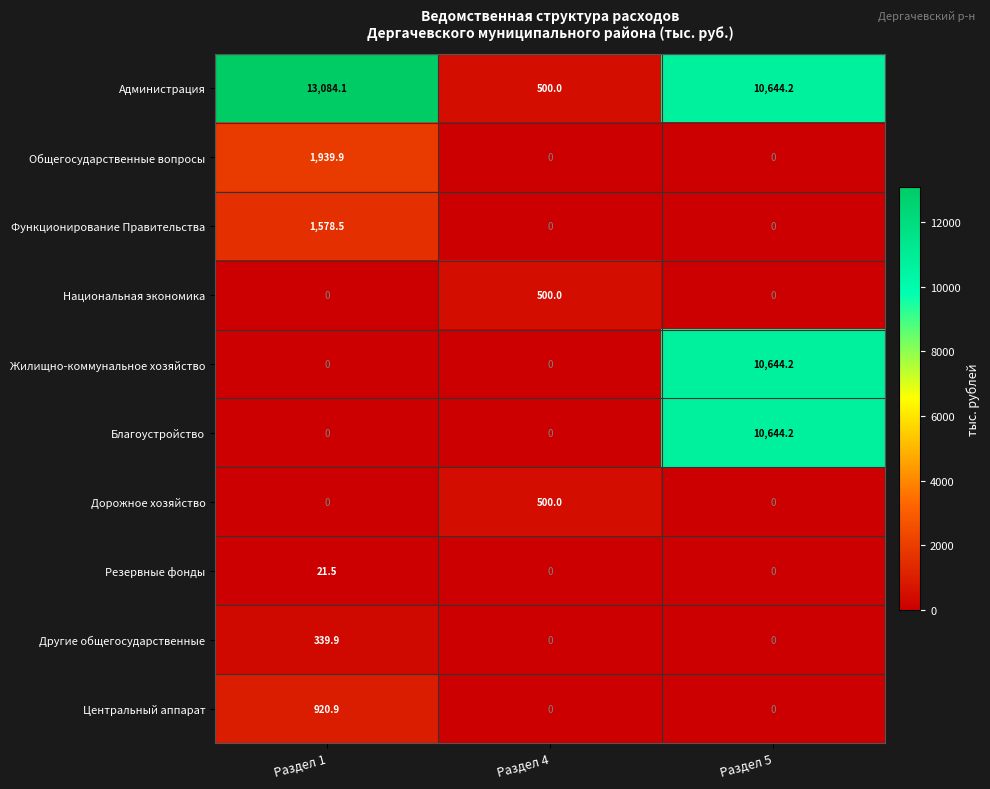

Is the value of Дорожное хозяйство at Раздел 4 greater than the value of Функционирование Правительства at Раздел 1?

No